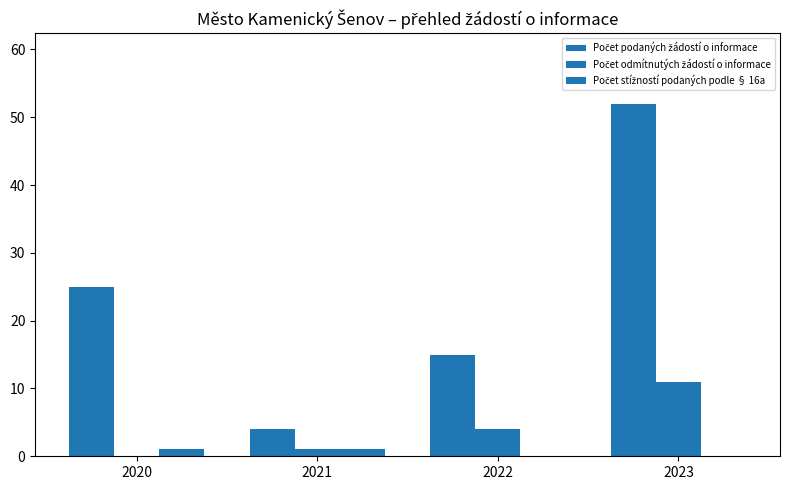

How many data points does each series have?

4